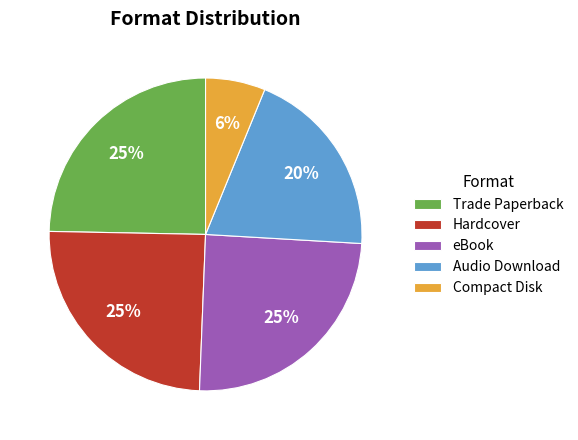

Is the sum of Audio Download and Compact Disk greater than half?

No